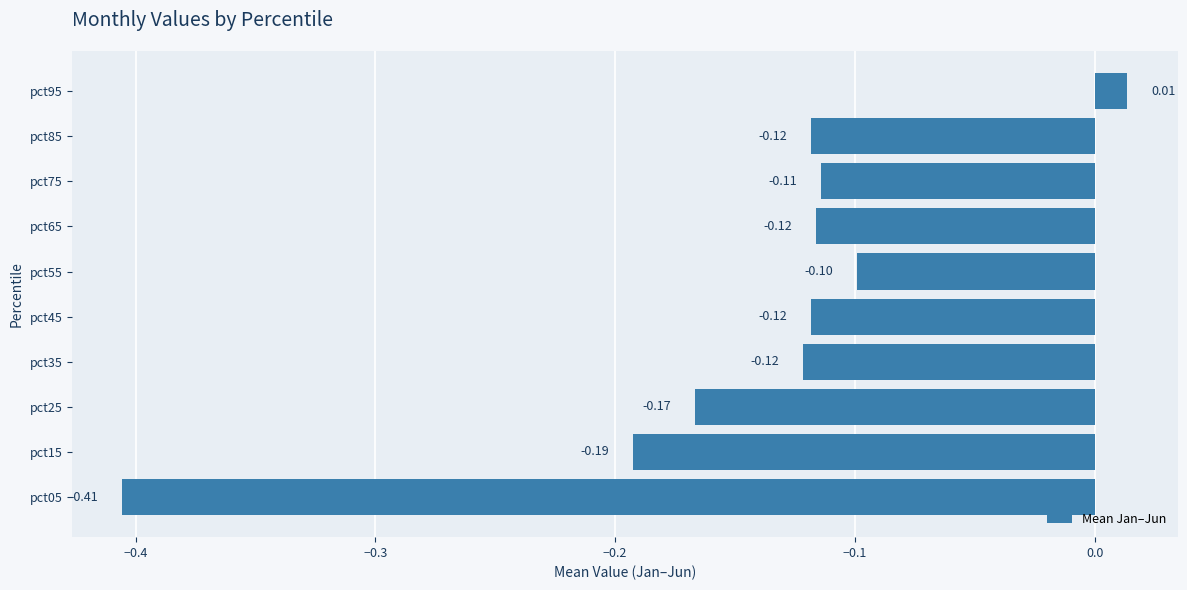

Which category has the highest value across all series?

pct95